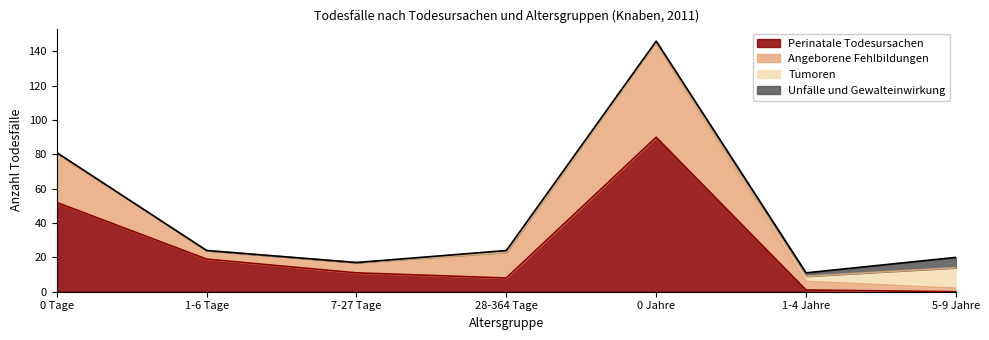

At which label does Perinatale Todesursachen reach its peak?

0 Jahre